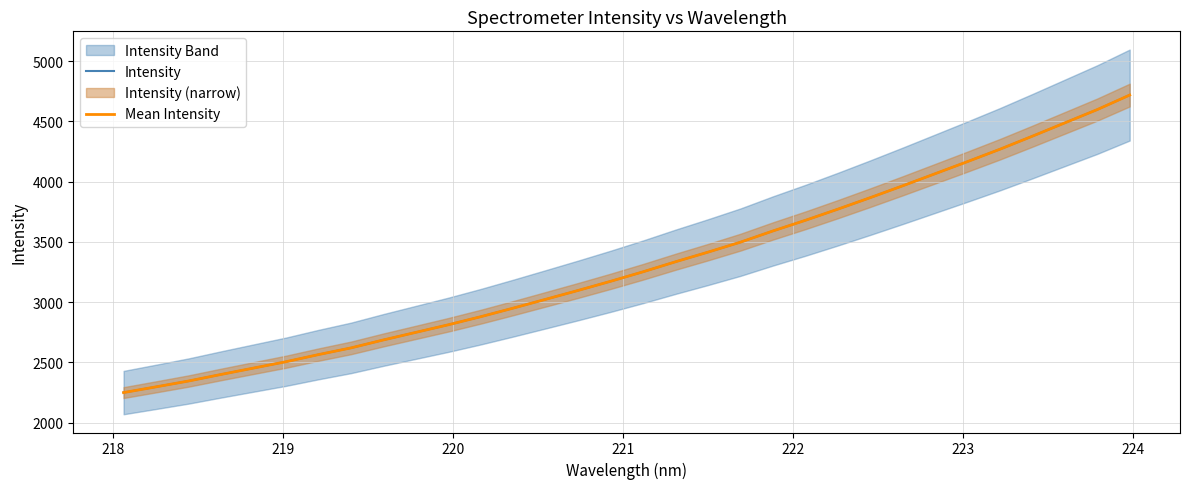

How many lines are shown in the chart?

2